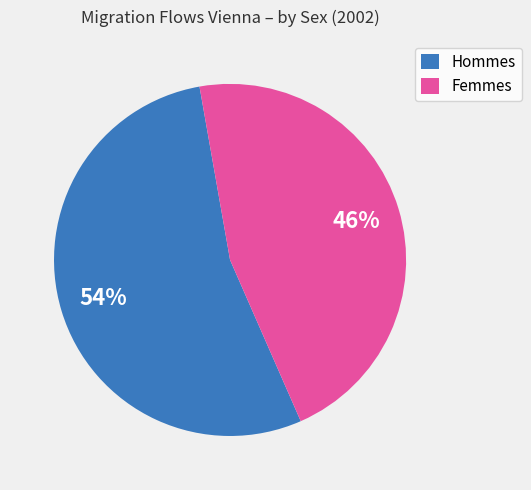

Which slice is the largest?

Hommes